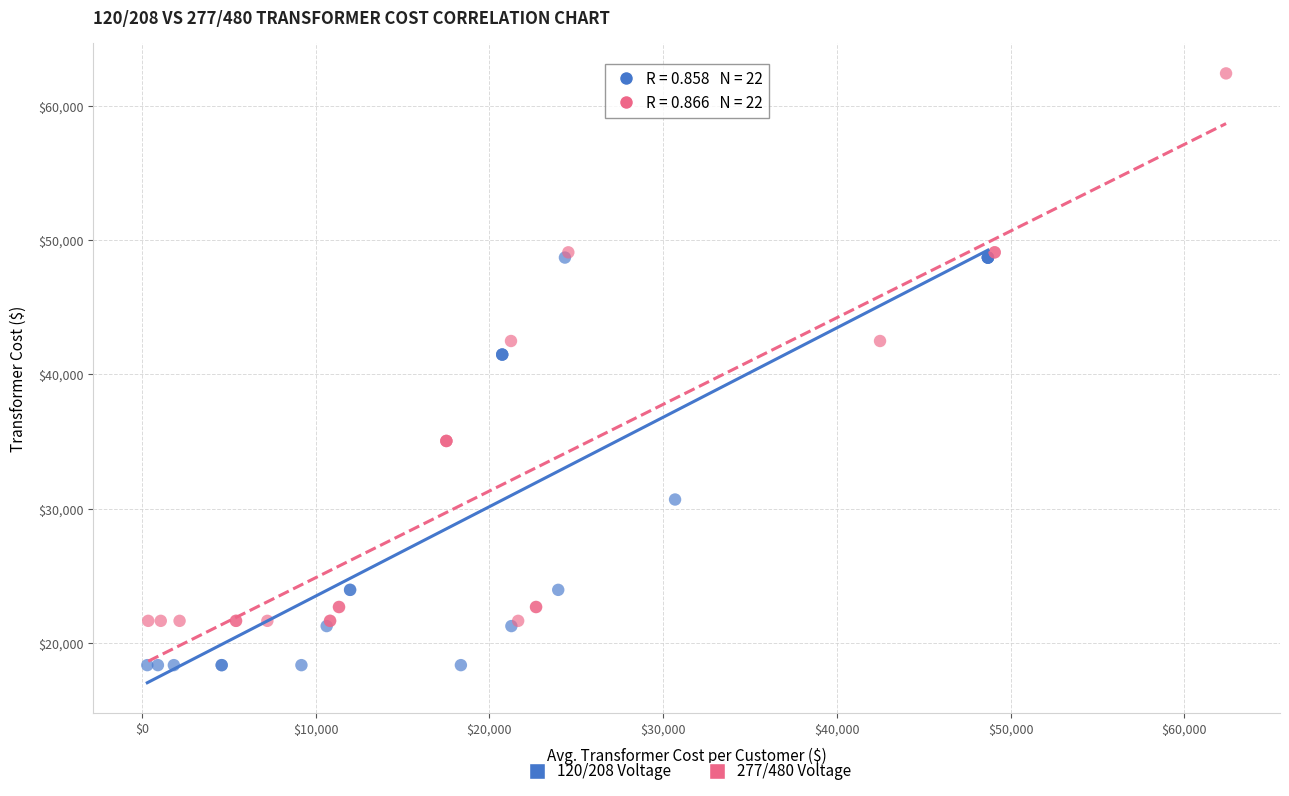

Which series contains the lowest Y value?

120/208 Voltage